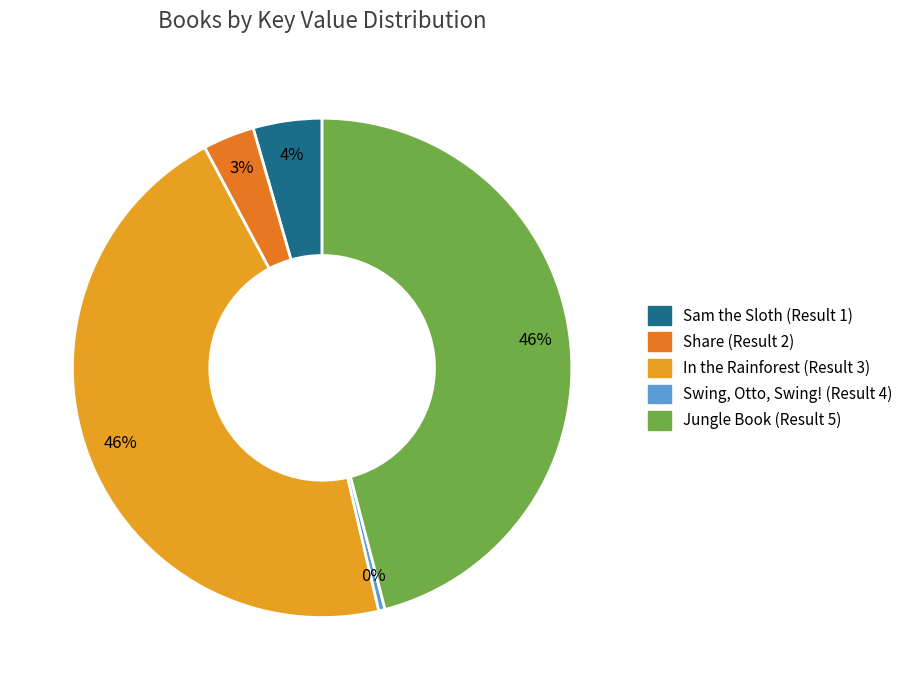

The Share (Result 2) slice represents 3% of the pie. True or false?

True